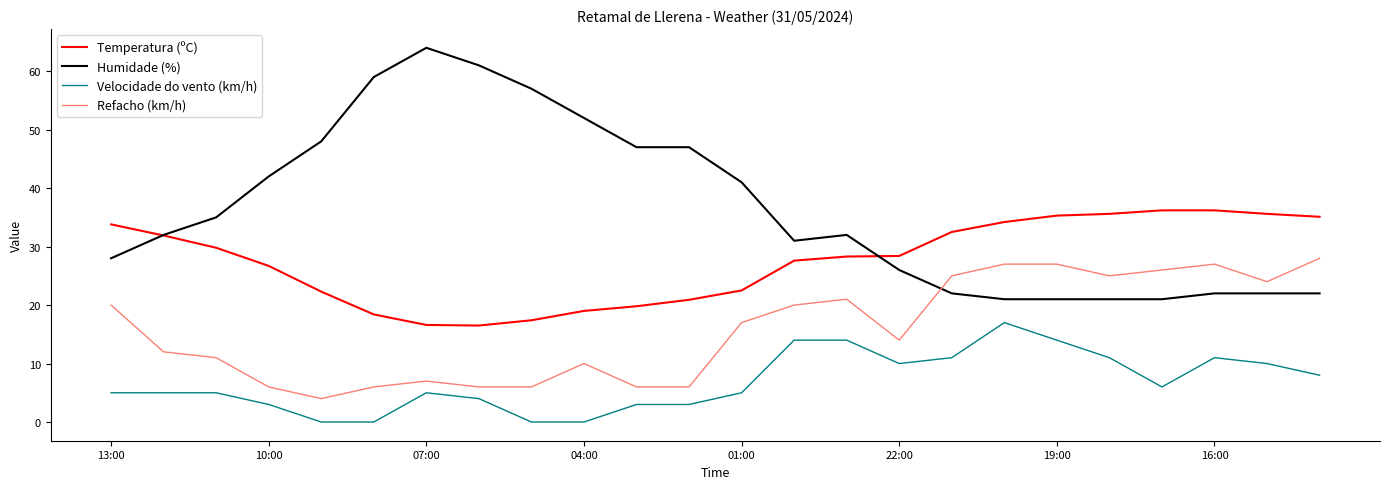

Which series has the widest spread of values?

Humidade (%)